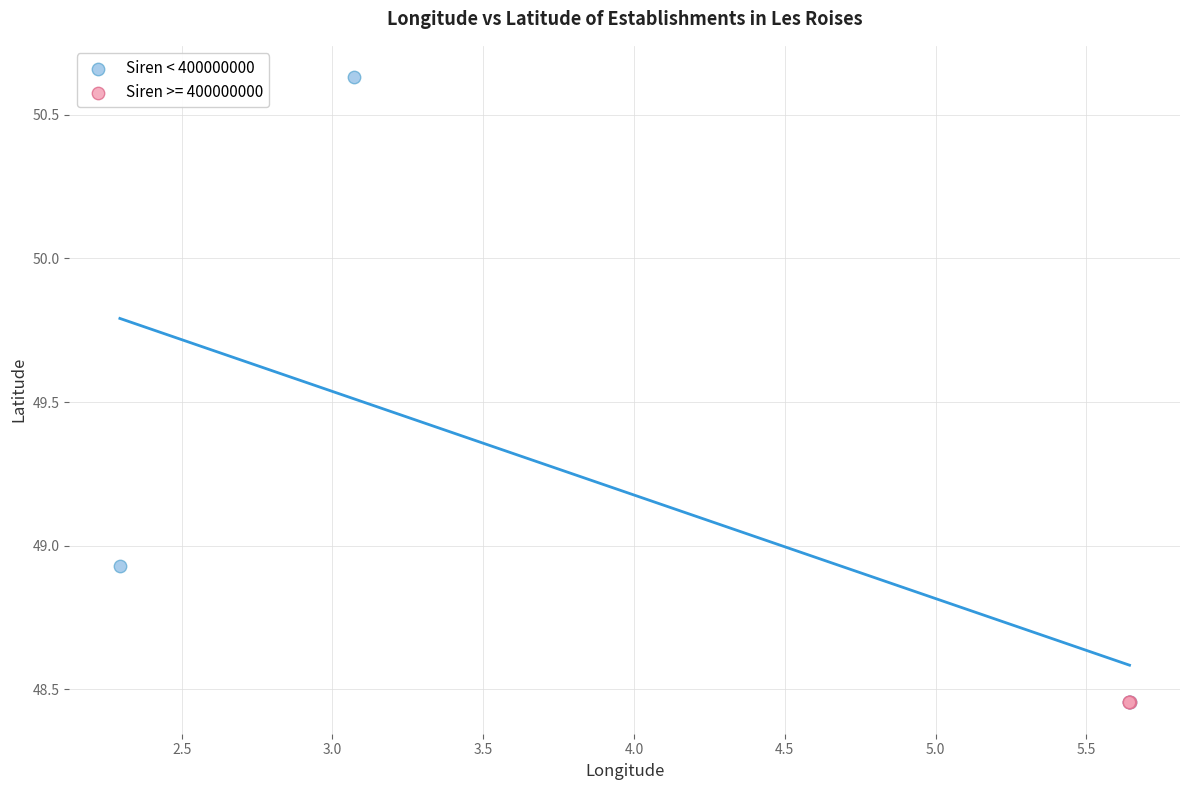

Which series reaches the maximum Y coordinate?

Siren < 400000000